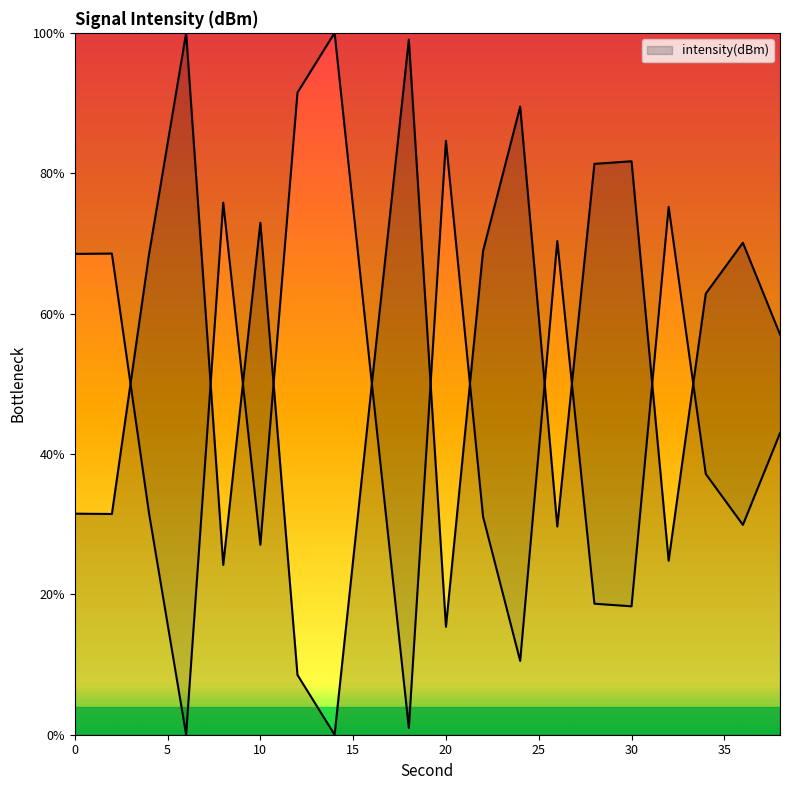

Rank the categories by value from highest to lowest.

6, 18, 24, 30, 28, 10, 36, 22, 4, 34, 38, 16, 0, 2, 26, 32, 8, 20, 12, 14